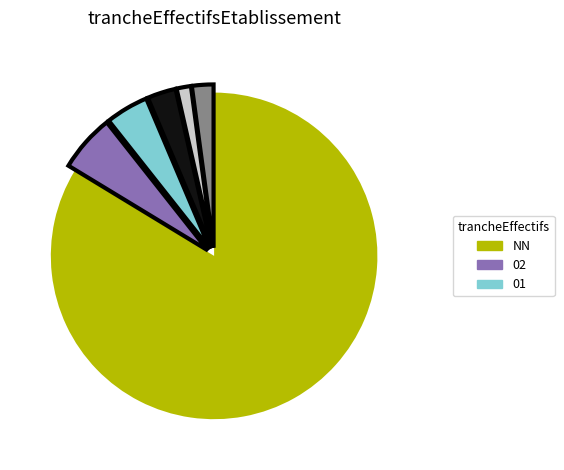

Does any single category account for the majority?

Yes